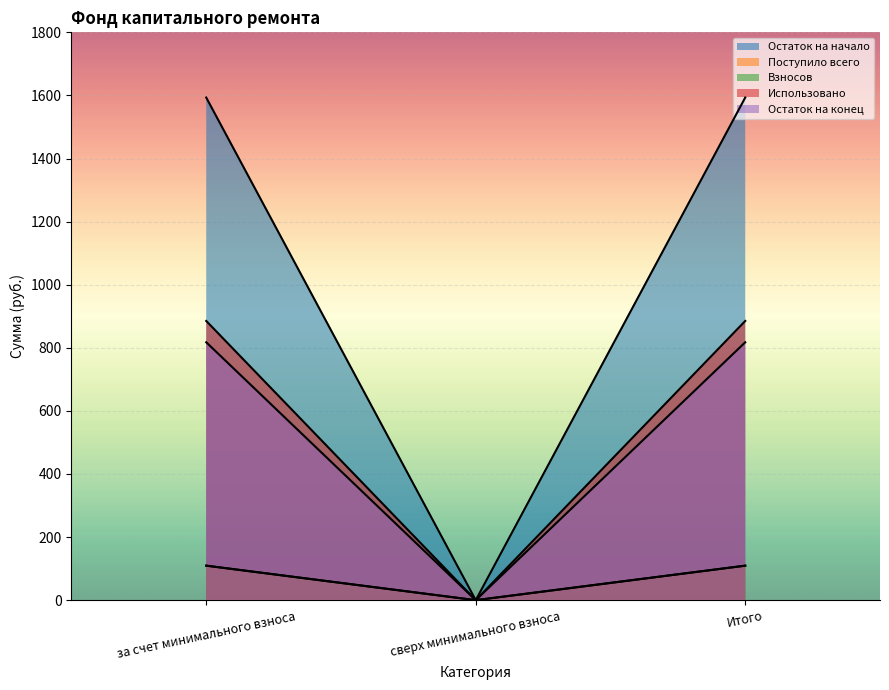

At which label does Взносов first exceed 109?

за счет минимального взноса